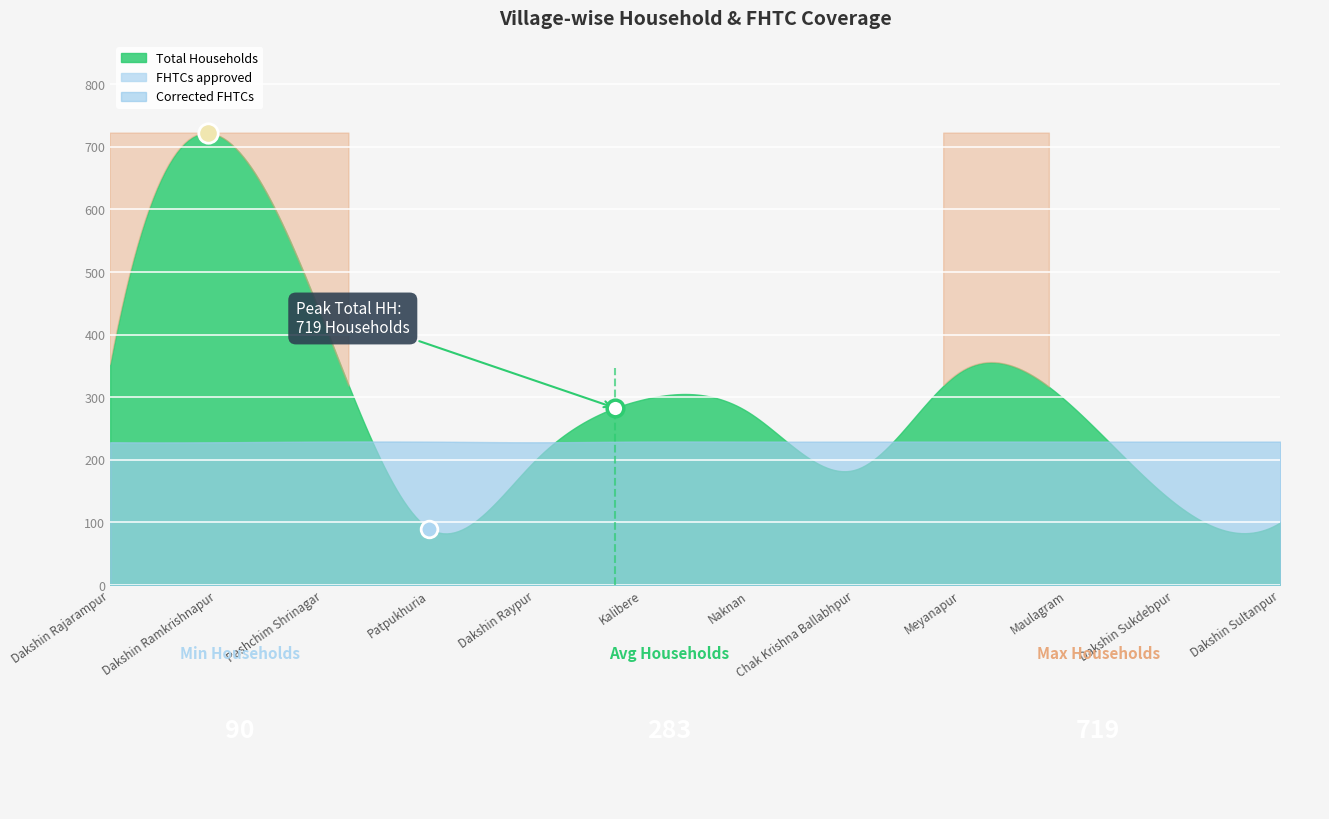

At Naknan, list the series in order from largest to smallest.

Total Households, FHTCs approved in SLSSC, Corrected FHTCs